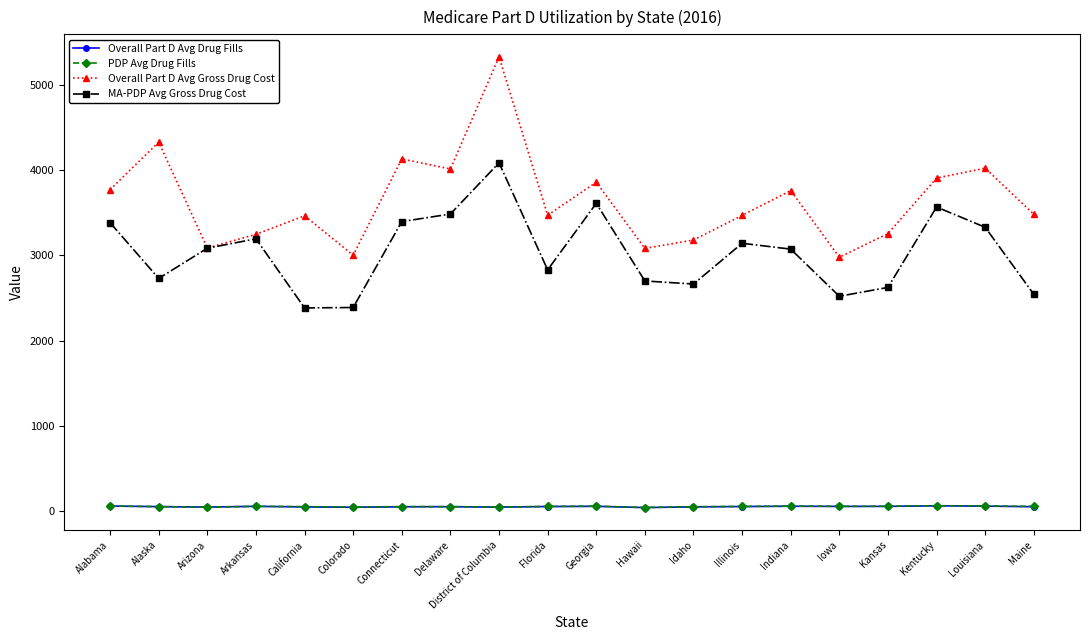

What is the label of the 9th point from the left?

District of Columbia